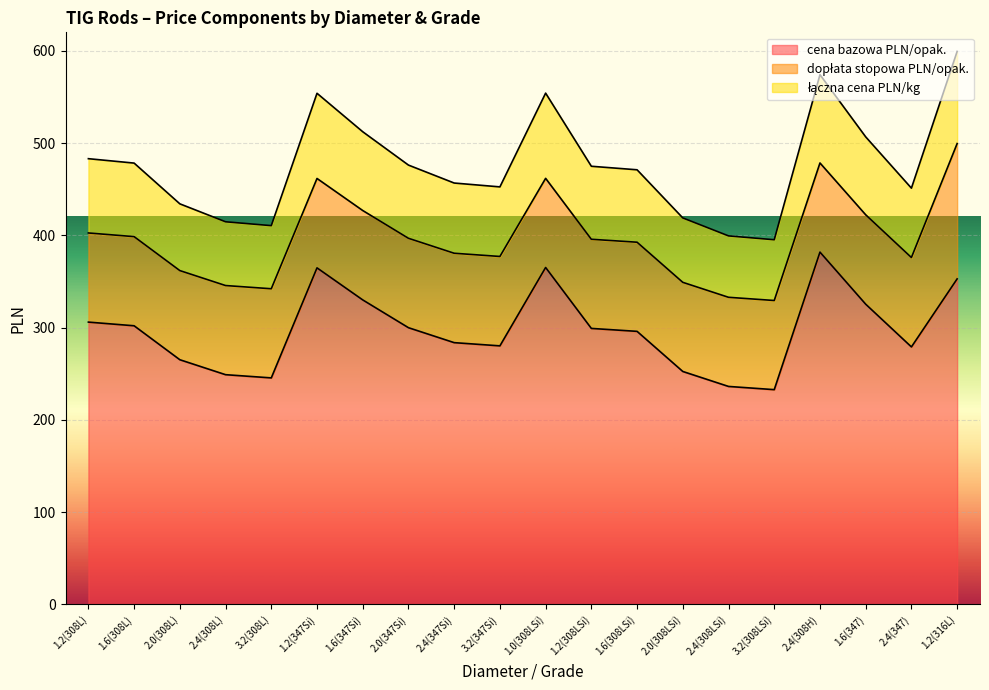

At which label does cena bazowa PLN/opak. reach its peak?

2.4(308H)